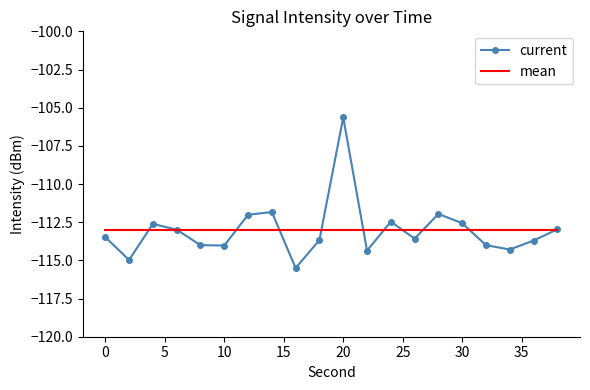

Which series has the widest spread of values?

current